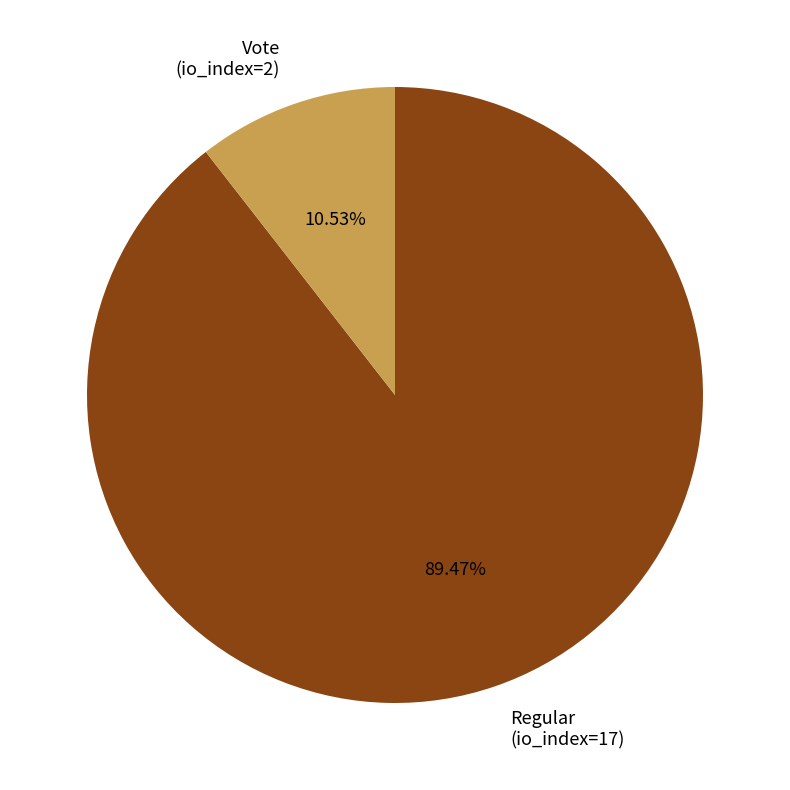

How many segments does this pie chart have?

2